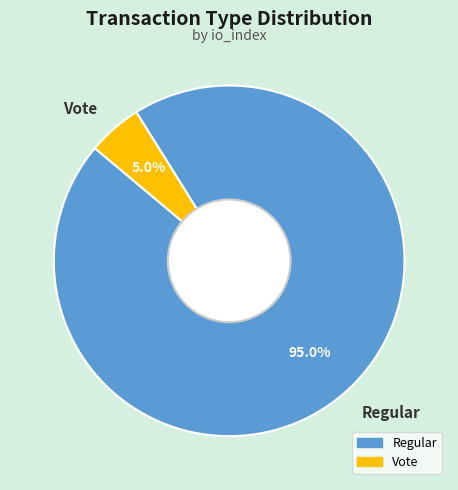

Approximately how many times larger is the value at Vote compared to Regular?

0.1